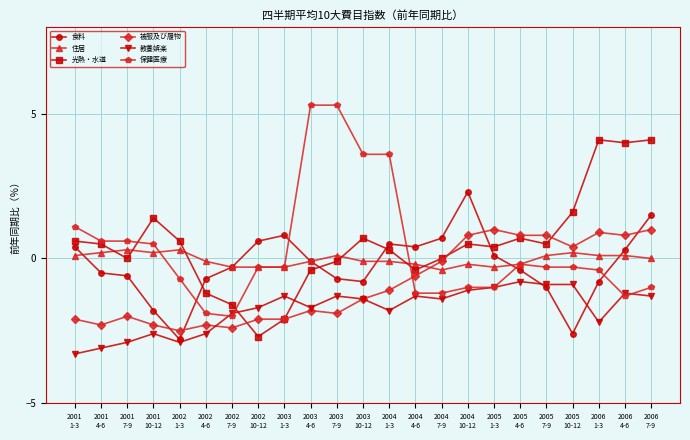

In 光熱・水道, how many points are lower than both neighbors (excluding endpoints)?

6